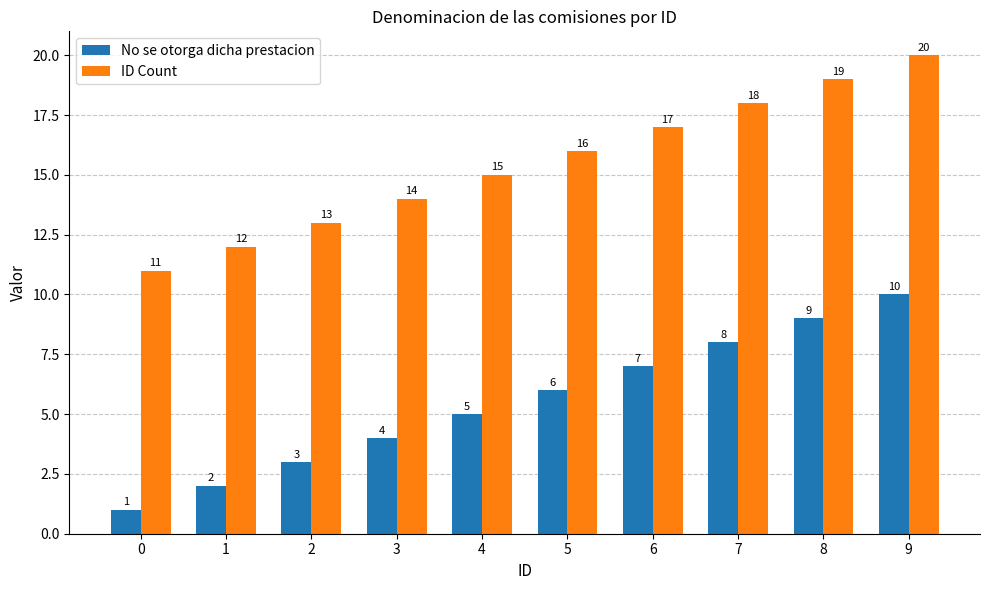

What is the spread (max minus min) of values at 3?

10